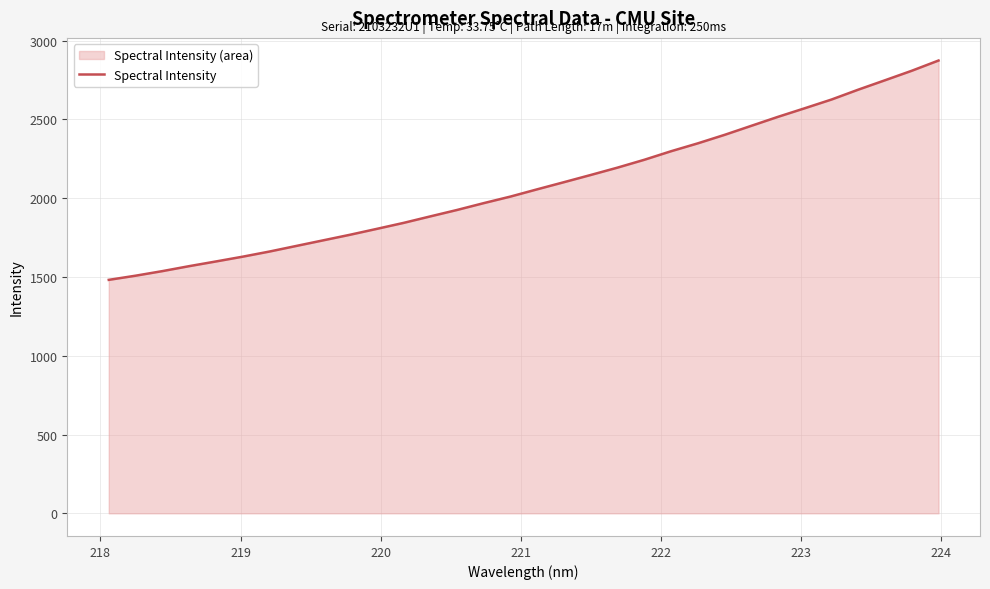

What is the difference between the maximum and minimum values?

1392.0